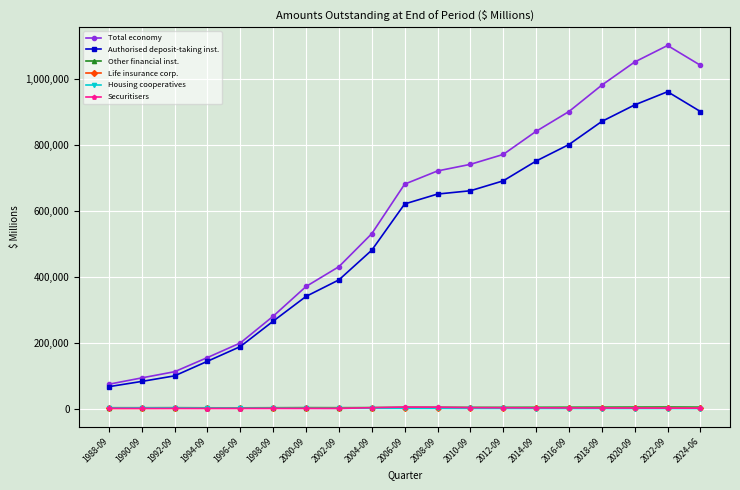

What is the label of the 6th point from the right?

2014-09